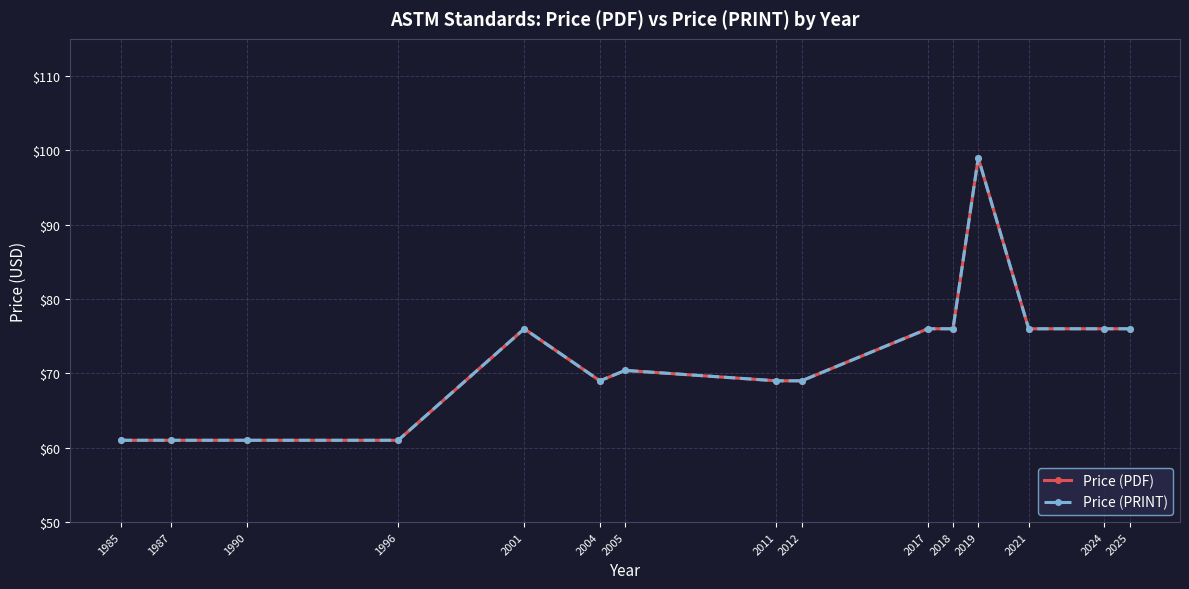

At which category is the sum across all series the highest?

2019